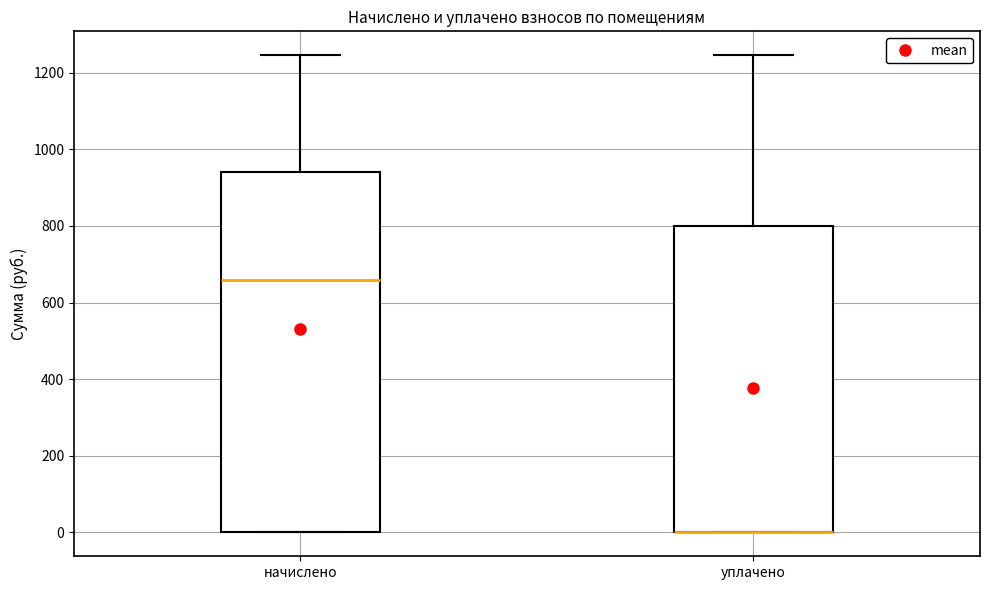

Reading left to right, transcribe this box plot: for each box, give where its median line is, the range the box spans, and where its two whiskers end, as read against the y-axis. The values are not printed on the chart, so give them approximately, as read against the axis.

начислено: median 660, box 0 to 940, whiskers 0 to 1240
уплачено: median 0 (drawn on the box's lower edge), box 0 to 800, whiskers 0 to 1240